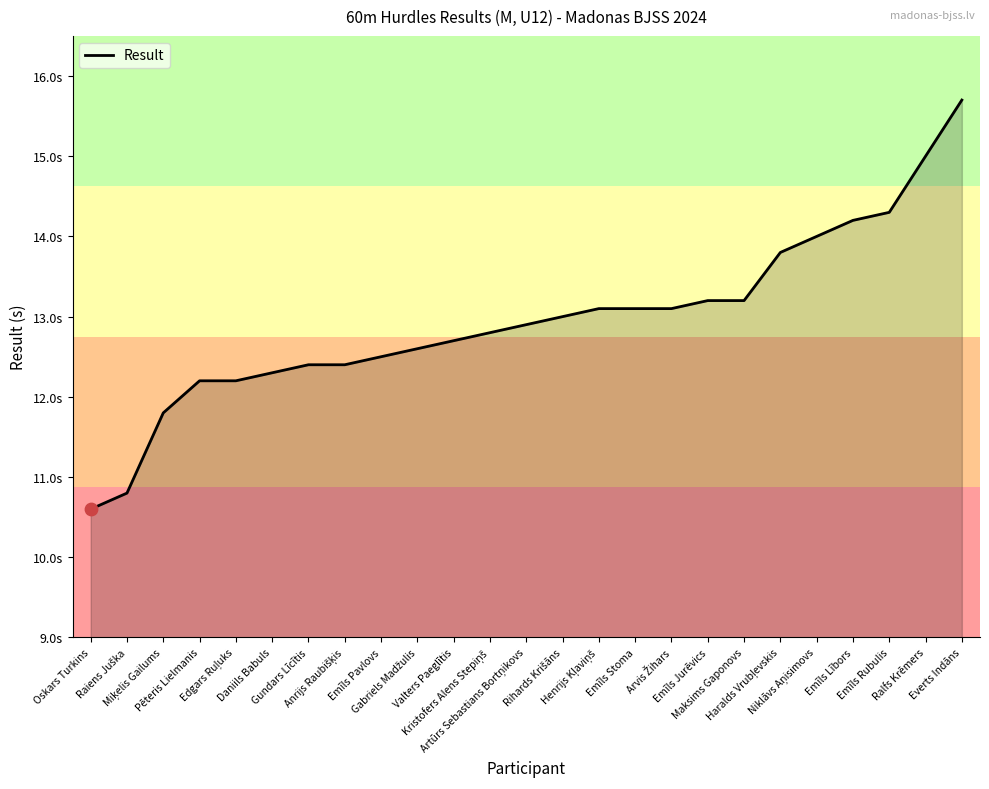

Which has a higher value, Henrijs Kļaviņš or Kristofers Alens Stepiņš?

Henrijs Kļaviņš